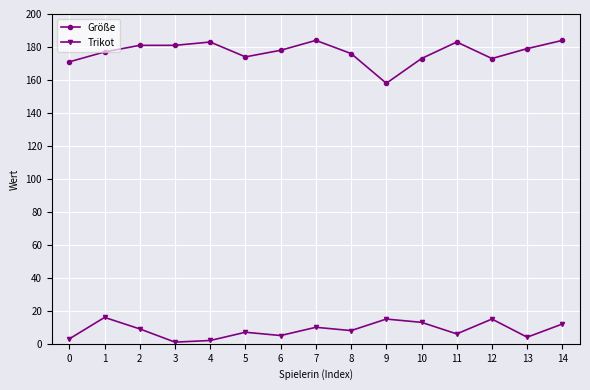

What is the maximum value shown in the chart?

184